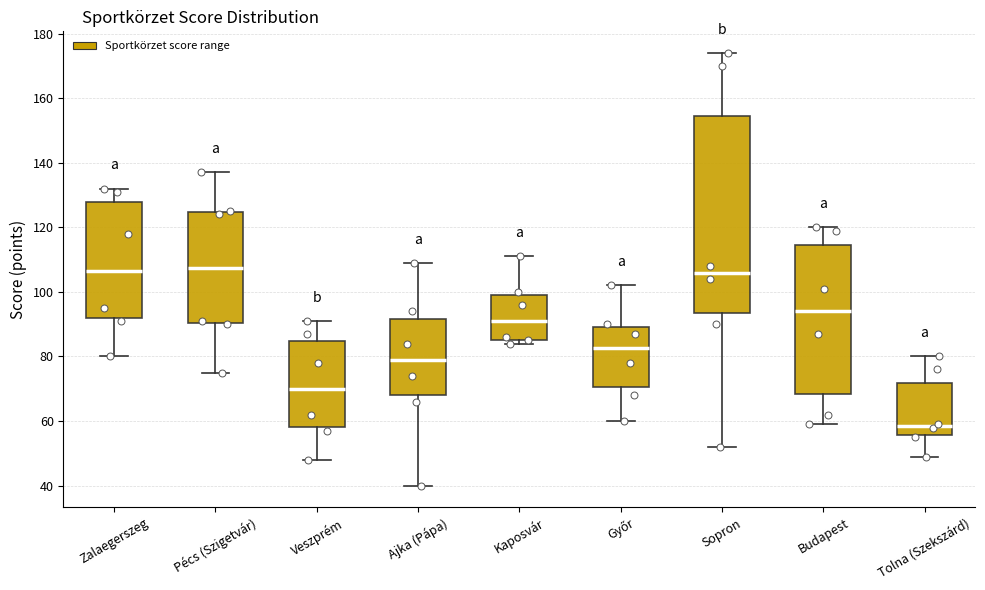

Reading left to right, transcribe this box plot: for each box, give where its median line is, the range the box spans, and where its two whiskers end, as read against the y-axis. The values are not printed on the chart, so give them approximately, as read against the axis.

Zalaegerszeg: median 106, box 92 to 128, whiskers 80 to 132
Pécs (Szigetvár): median 108, box 90 to 124, whiskers 76 to 138
Veszprém: median 70, box 58 to 84, whiskers 48 to 92
Ajka (Pápa): median 80, box 68 to 92, whiskers 40 to 110
Kaposvár: median 92, box 86 to 100, whiskers 84 to 112
Győr: median 82, box 70 to 90, whiskers 60 to 102
Sopron: median 106, box 94 to 154, whiskers 52 to 174
Budapest: median 94, box 68 to 114, whiskers 60 to 120
Tolna (Szekszárd): median 58, box 56 to 72, whiskers 50 to 80